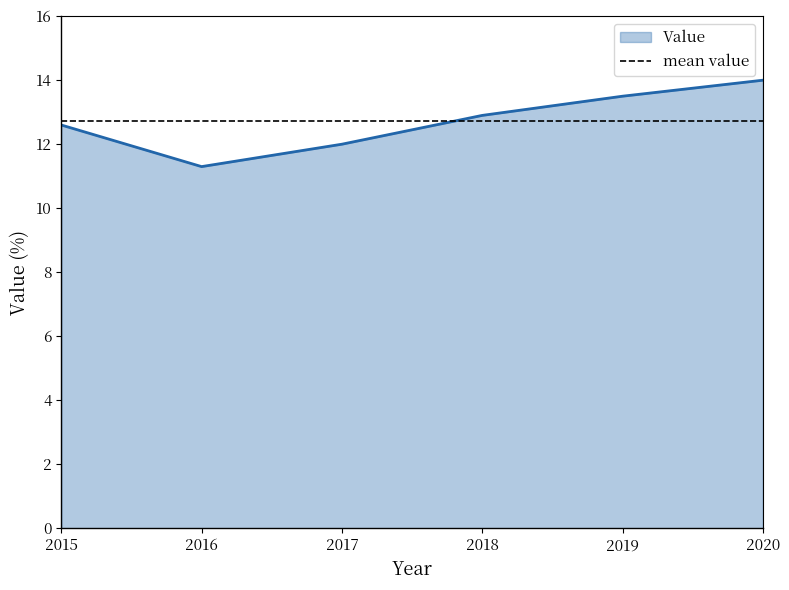

Reading left to right, list all the values displayed in this chart.

12.6	11.3	12.0	12.9	13.5	14.0